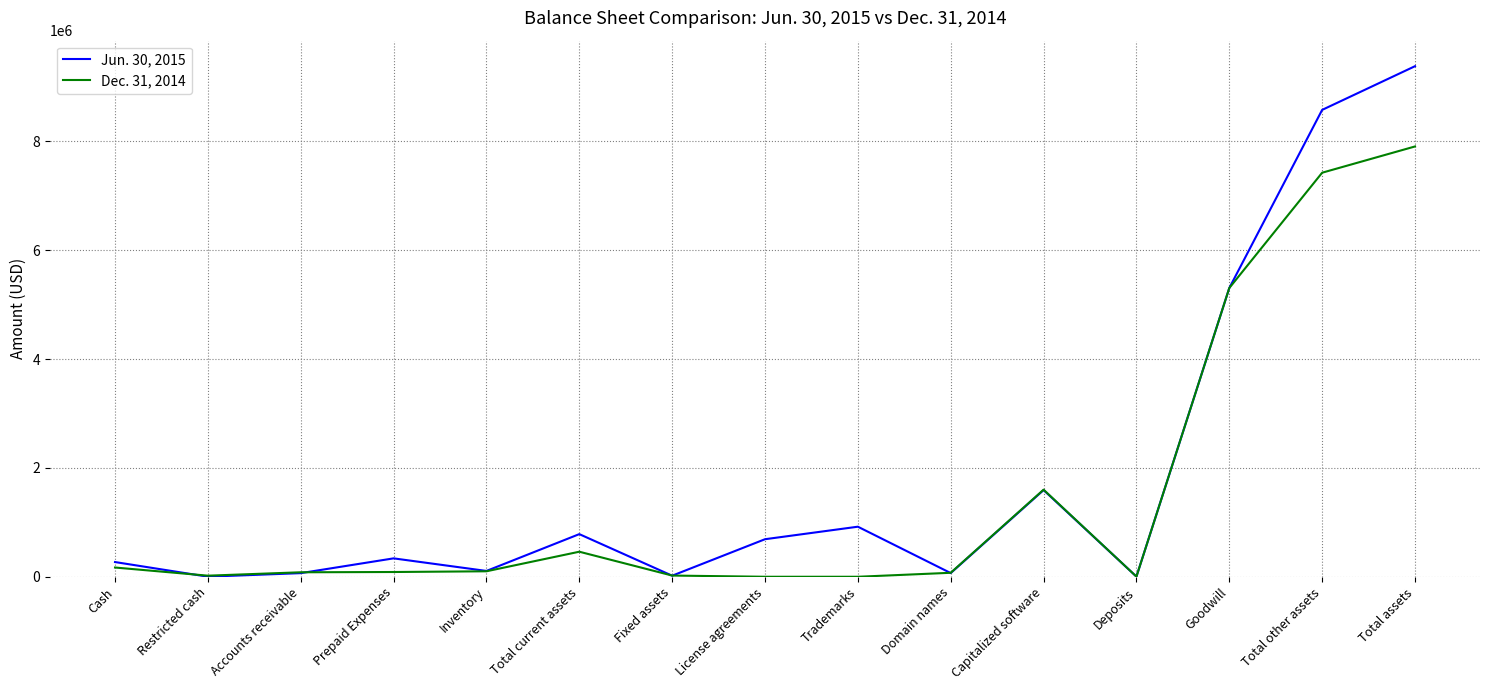

The value of Dec. 31, 2014 at Total assets is 3186899. True or false?

False